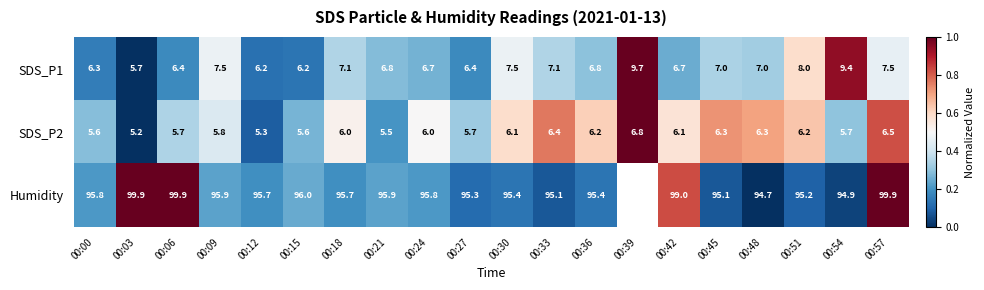

Which series changed the most between 00:33 and 00:57?

Humidity